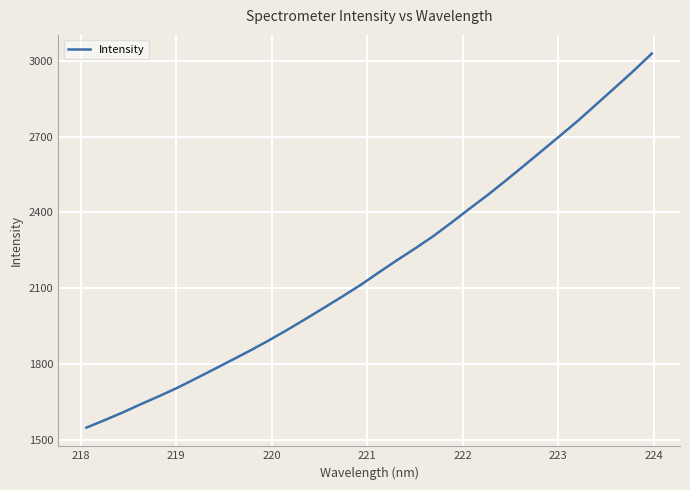

What is the minimum value shown in the chart?

1547.7